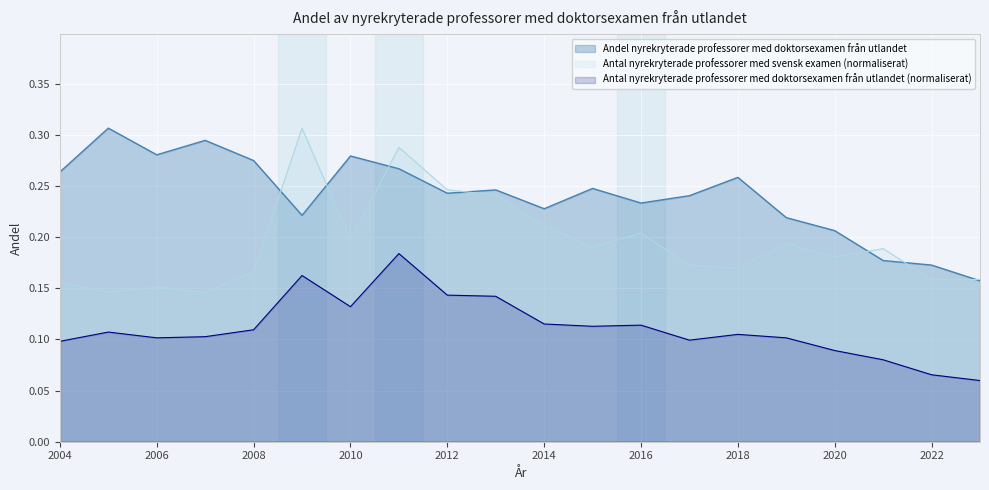

Which series has the widest spread of values?

Antal nyrekryterade professorer med svensk examen (normaliserat)